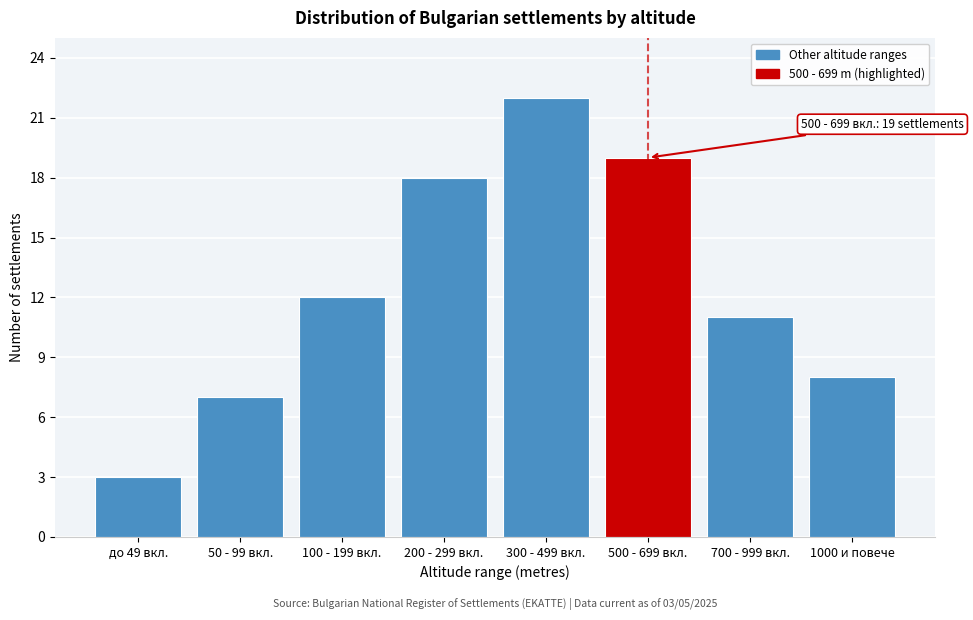

Reading left to right, extract all data points from this chart.

3	7	12	18	22	19	11	8